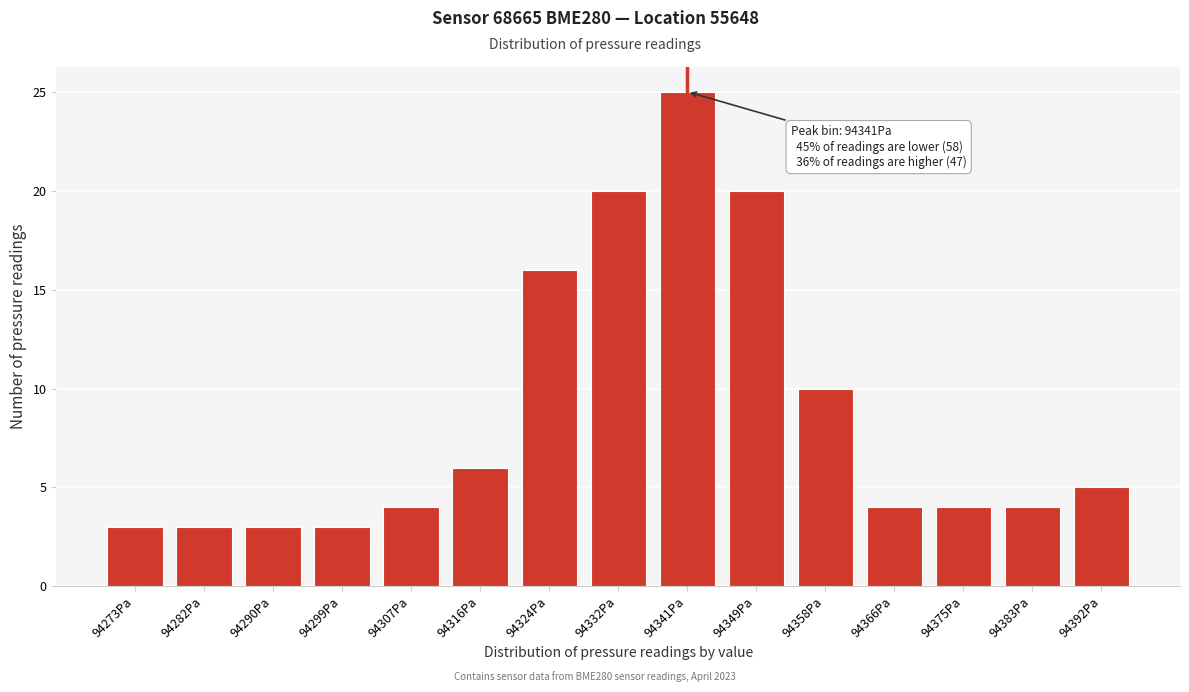

Reading left to right, transcribe all the data shown in this chart.

3	3	3	3	4	6	16	20	25	20	10	4	4	4	5